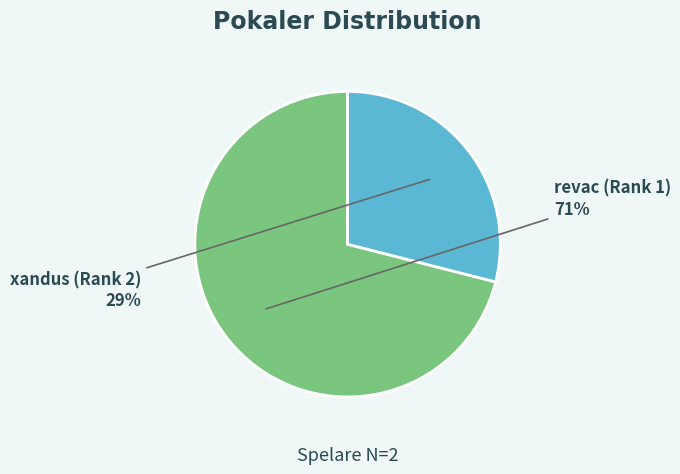

Between revac (Rank 1) and xandus (Rank 2), which is larger?

revac (Rank 1)